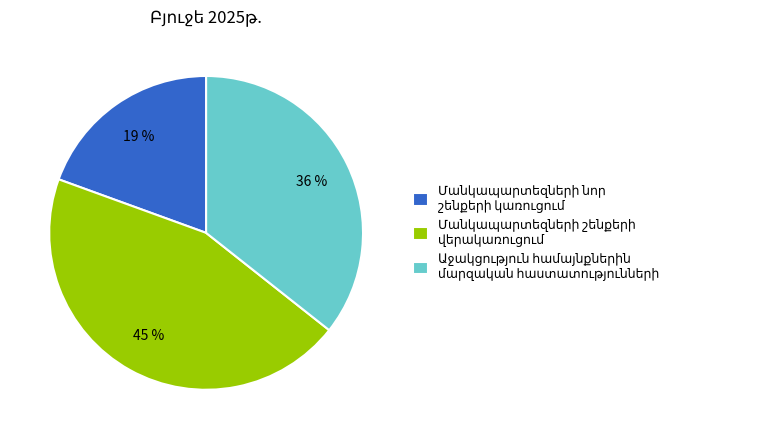

To the nearest percent, what is the average slice percentage?

33%